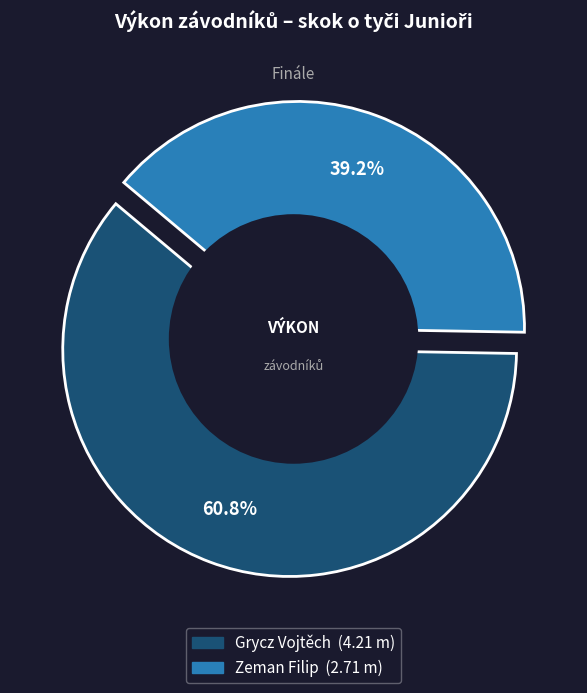

To the nearest percent, what is the difference between the largest and smallest slice percentages?

22%